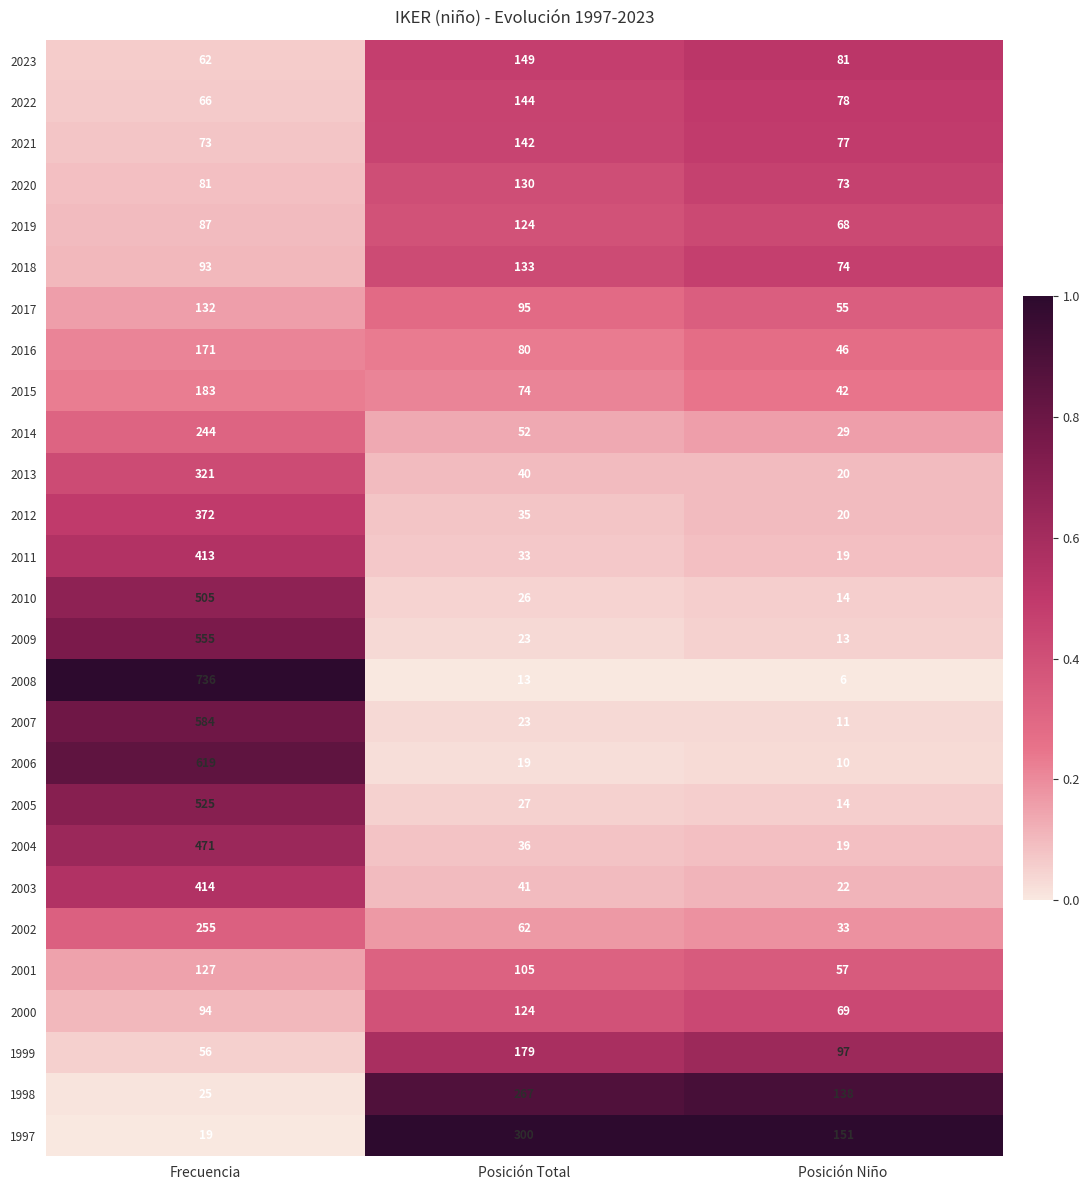

List the labels in order of 2008 value, largest first.

Frecuencia, Posición Total, Posición Niño